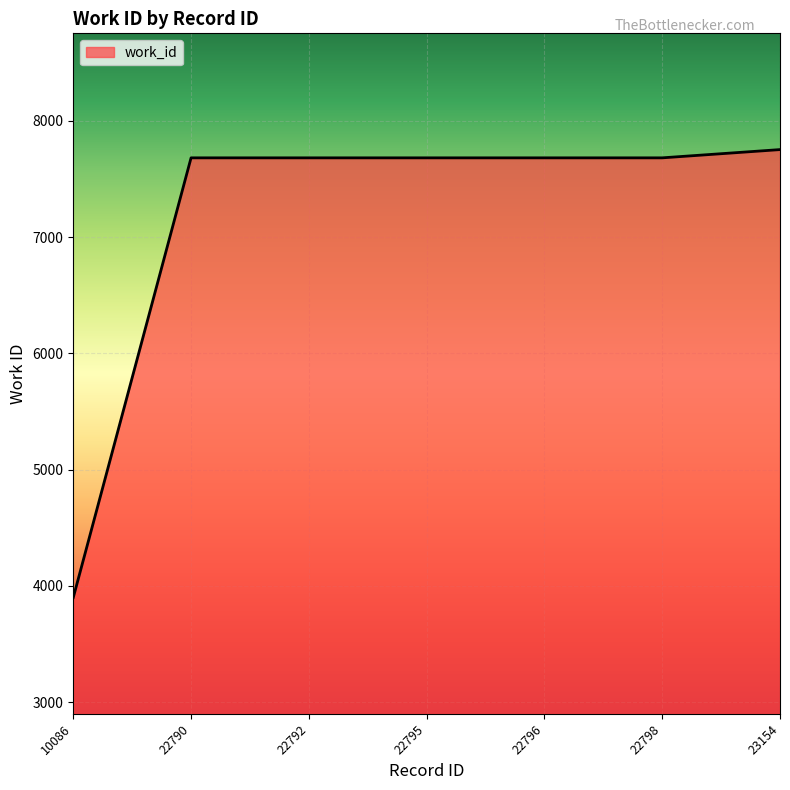

At which category does the chart reach its minimum across all series?

10086